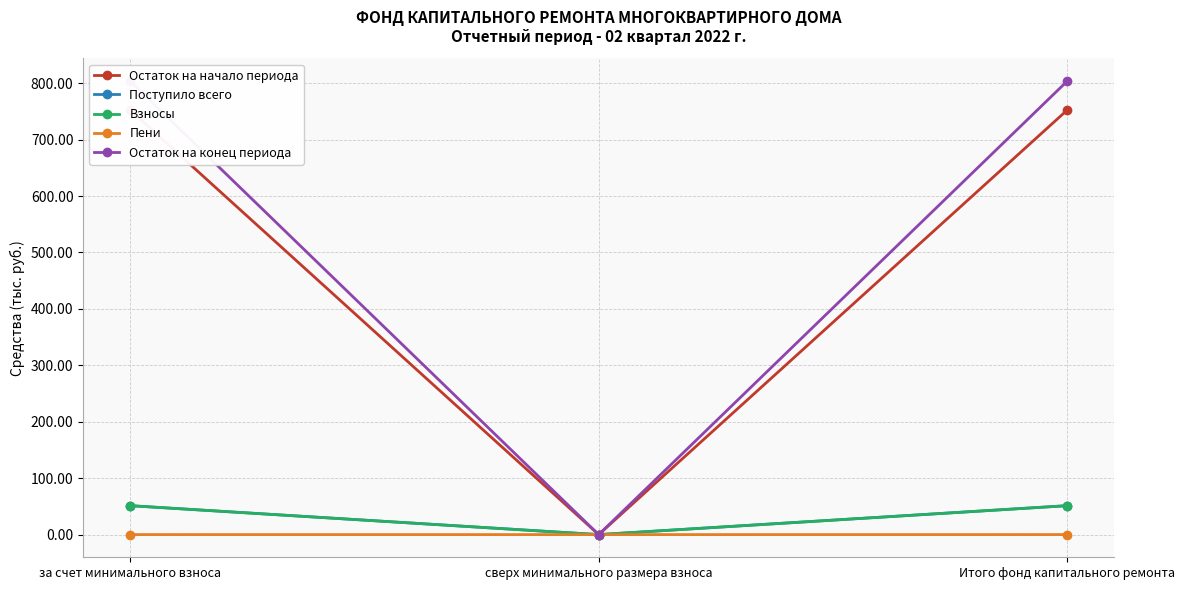

At how many categories does at least one series exceed 418?

2